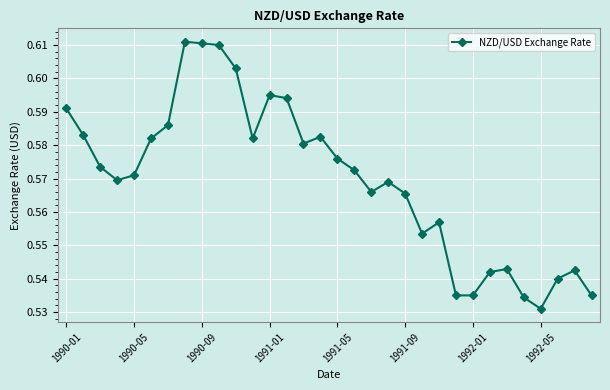

Is this an area chart (filled region under the line)?

No